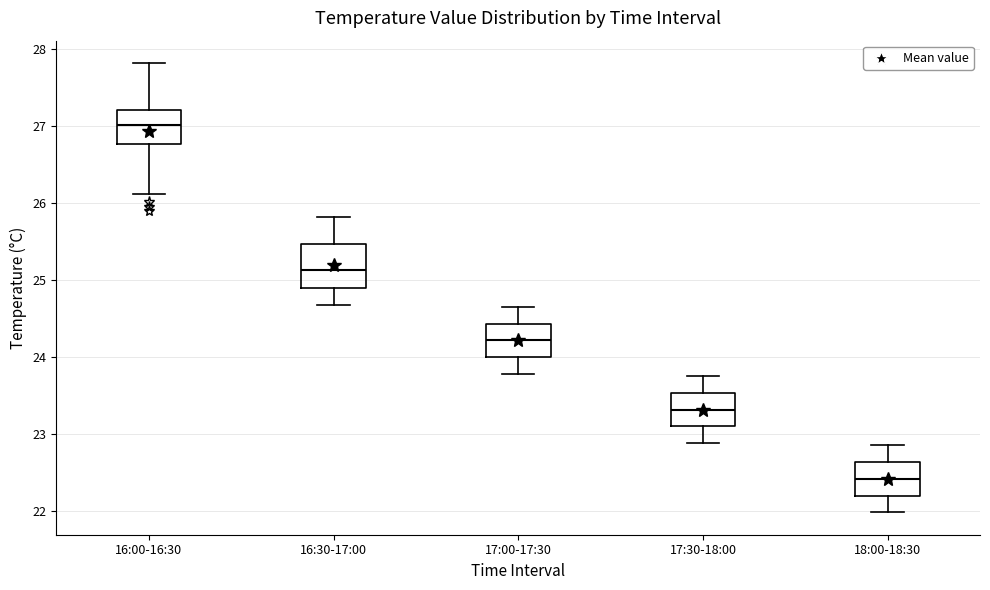

Comparing the boxes themselves (not the whiskers), which one is the tallest?

16:30-17:00